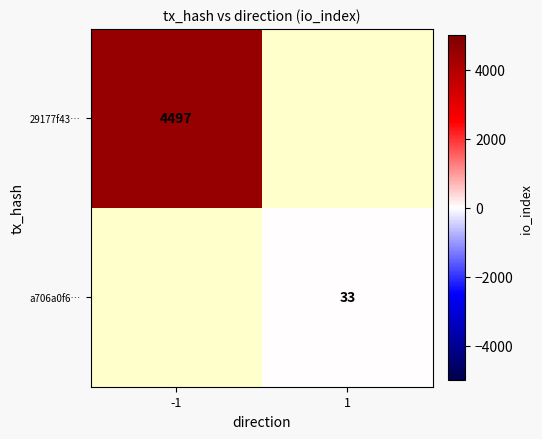

Is the value of 29177f43… at -1 greater than the value of a706a0f6… at 1?

Yes